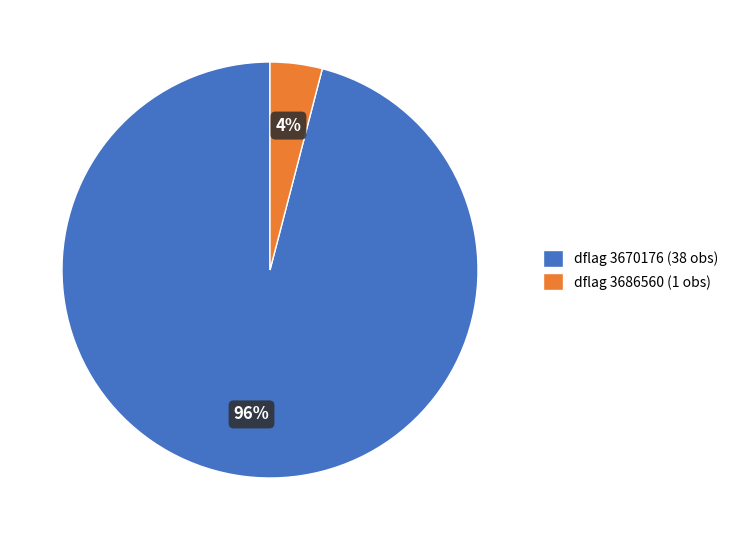

Is it true that dflag 3670176 (38 obs) is 96% of the pie?

True